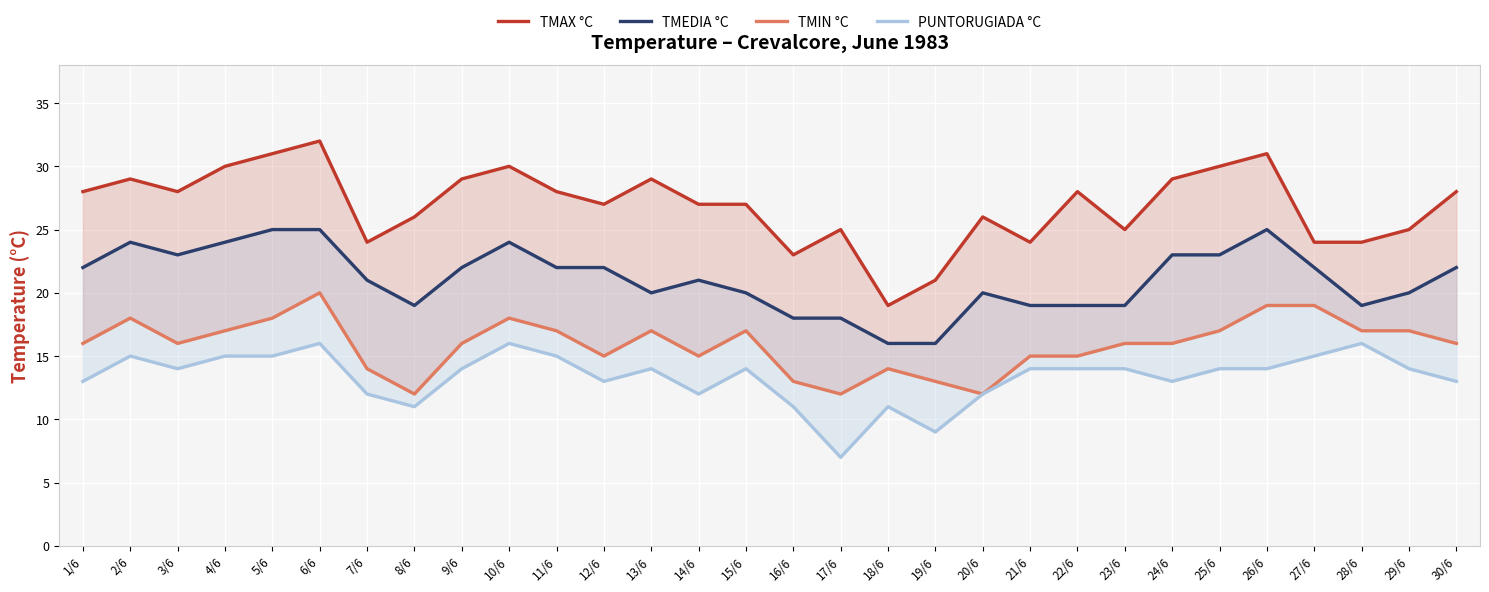

List the labels in order of TMAX °C value, smallest first.

18/6, 19/6, 16/6, 7/6, 21/6, 27/6, 28/6, 17/6, 23/6, 29/6, 8/6, 20/6, 12/6, 14/6, 15/6, 1/6, 3/6, 11/6, 22/6, 30/6, 2/6, 9/6, 13/6, 24/6, 4/6, 10/6, 25/6, 5/6, 26/6, 6/6